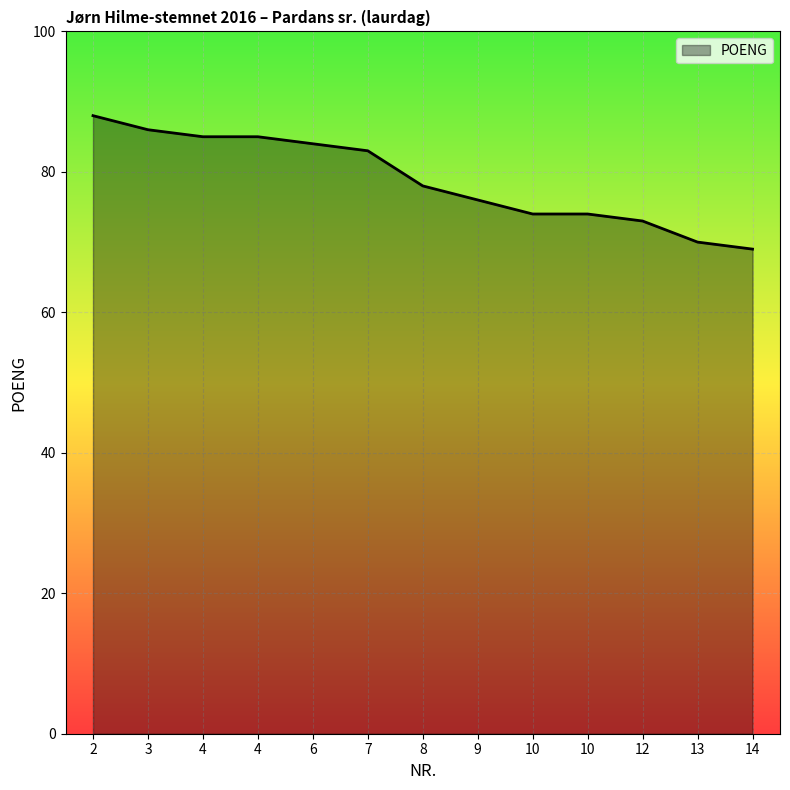

True or false: the data shows 70 at 13.

True